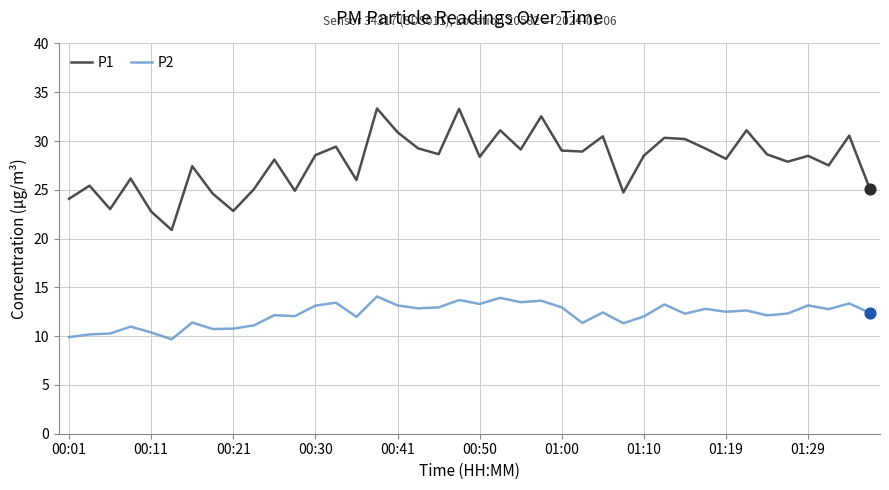

Which series has the widest spread of values?

P1